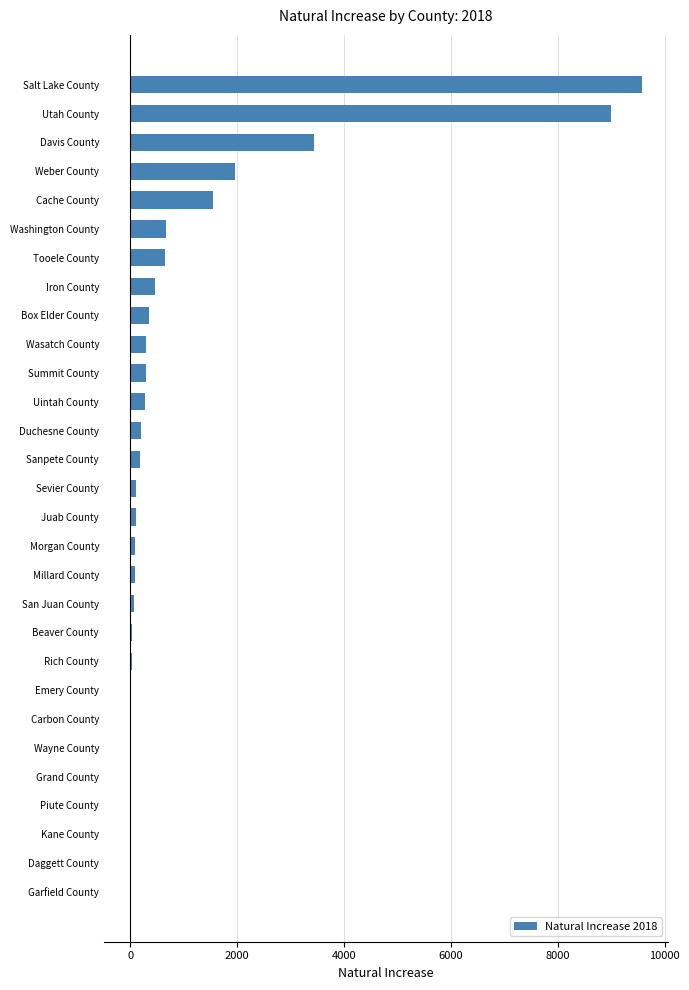

What is the sum of all values?

29418